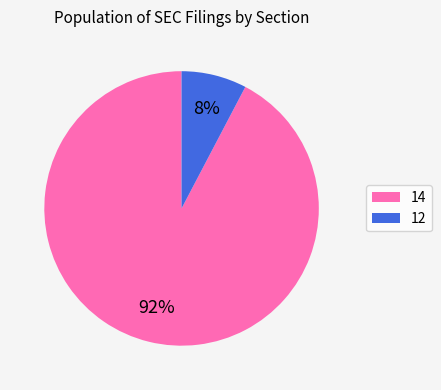

To the nearest percent, what portion does 14 represent?

92%